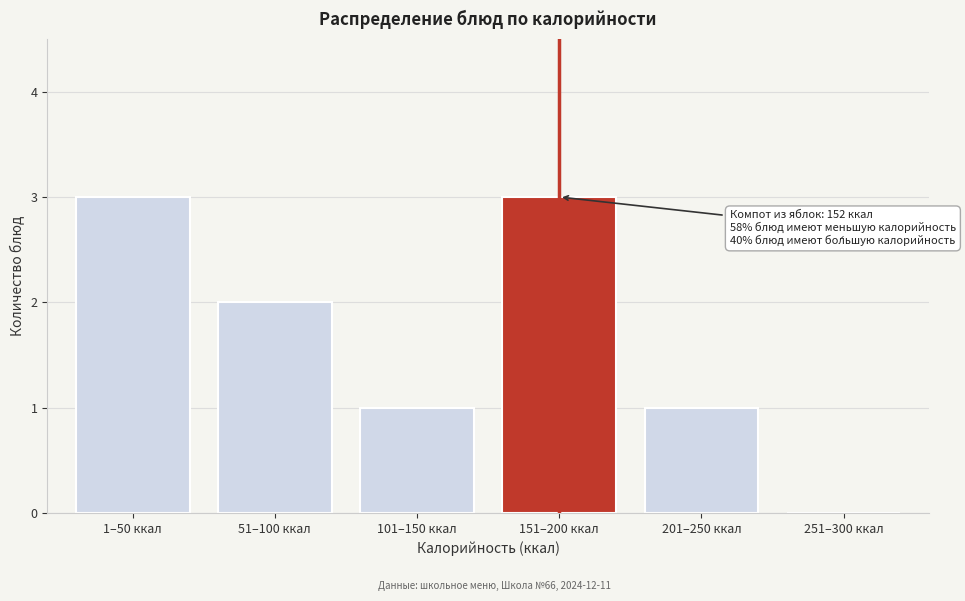

Reading right to left, extract all data points from this chart.

251–300 ккал=0	201–250 ккал=1	151–200 ккал=3	101–150 ккал=1	51–100 ккал=2	1–50 ккал=3